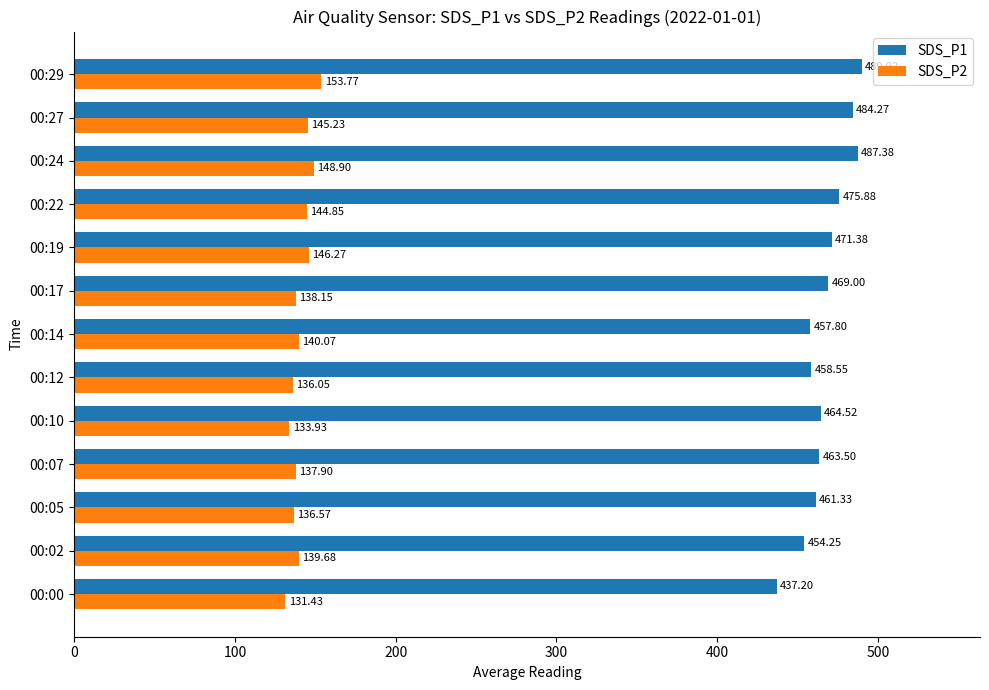

Which series has the largest range (max minus min)?

SDS_P1